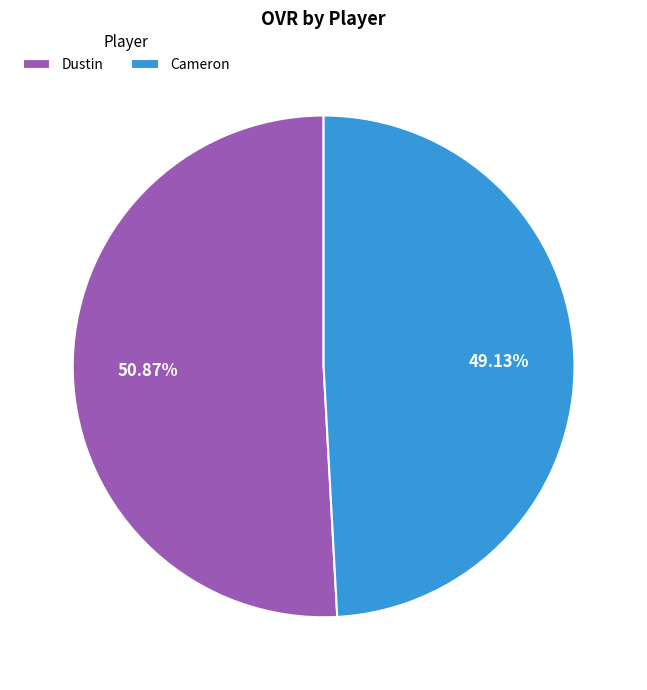

To the nearest percent, what percentage of the pie is Dustin?

51%